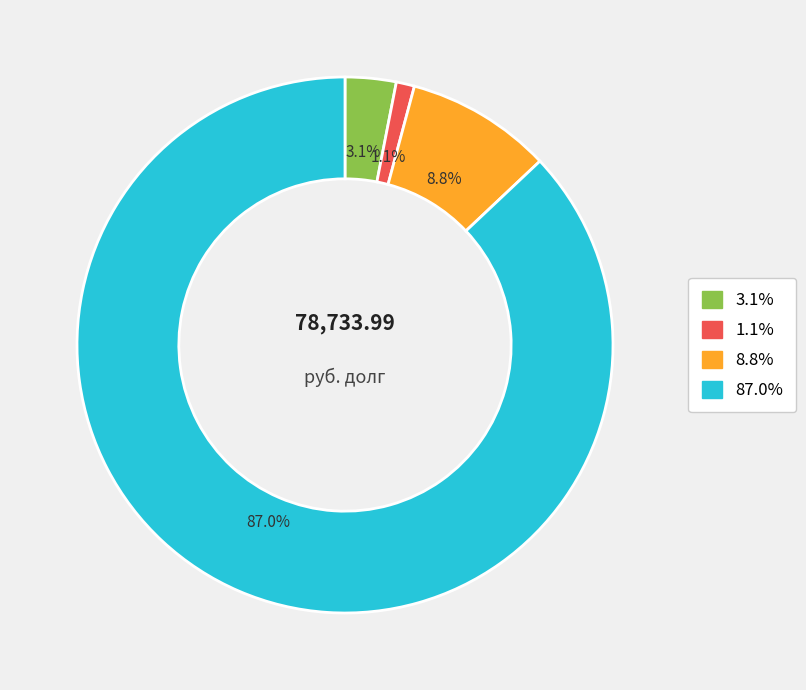

To the nearest percent, what is the average slice percentage?

25%